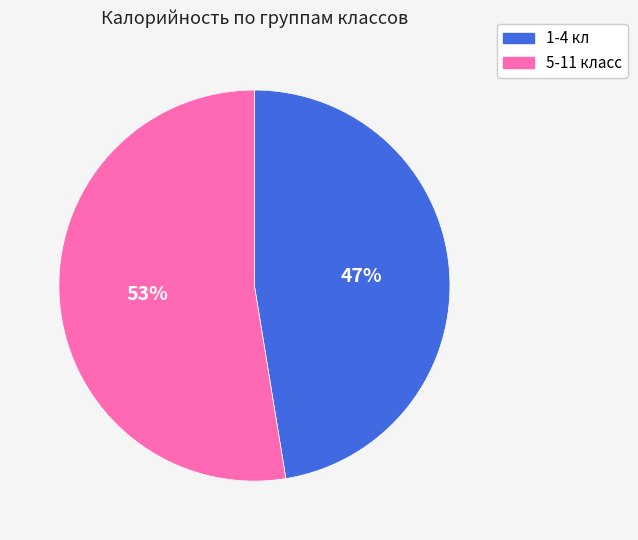

The 5-11 класс slice represents 53% of the pie. True or false?

True